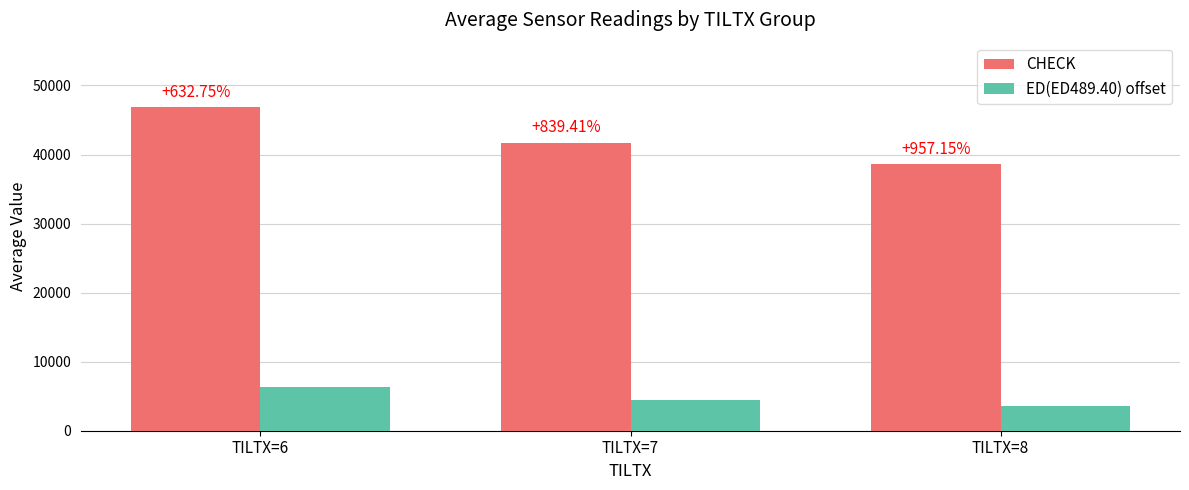

Does the chart contain any negative values?

No